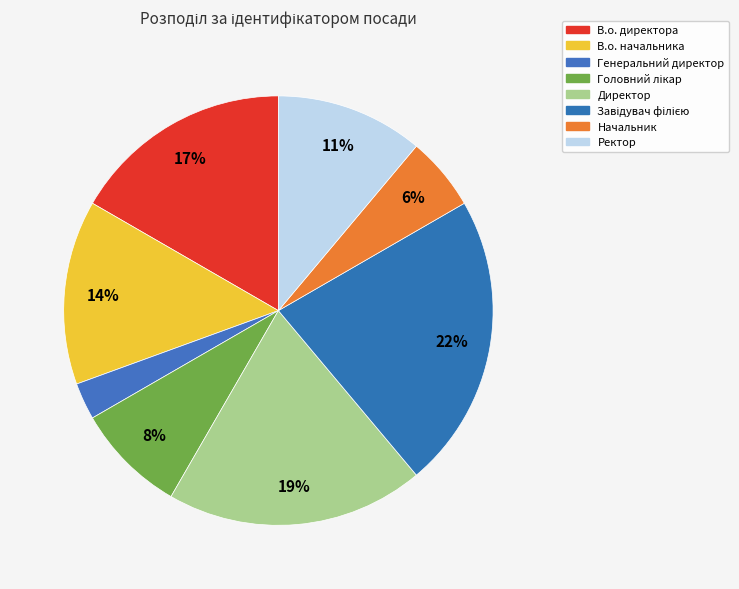

Rank the categories by value from lowest to highest.

Генеральний директор, Начальник, Головний лікар, Ректор, В.о. начальника, В.о. директора, Директор, Завідувач філією